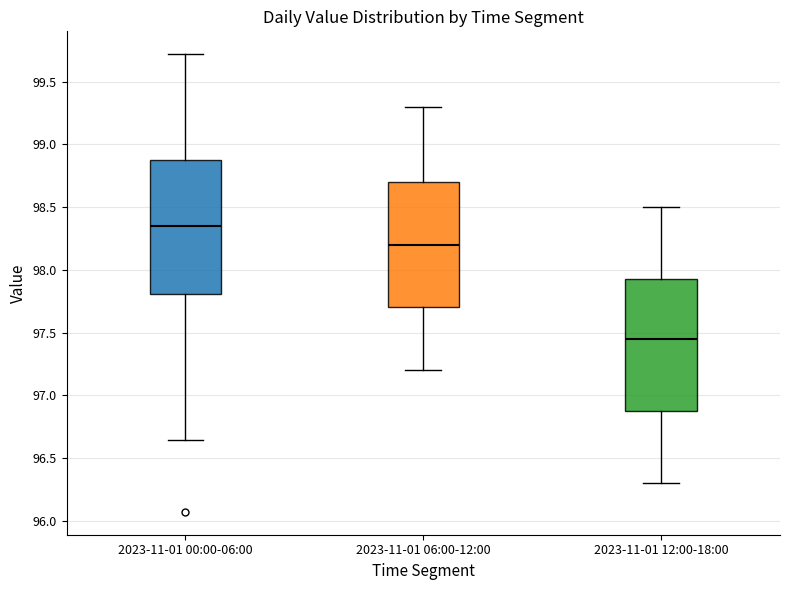

Reading left to right, transcribe this box plot: for each box, give where its median line is, the range the box spans, and where its two whiskers end, as read against the y-axis. The values are not printed on the chart, so give them approximately, as read against the axis.

2023-11-01 00:00-06:00: median 98.35, box 97.80 to 98.90, whiskers 96.65 to 99.70
2023-11-01 06:00-12:00: median 98.20, box 97.70 to 98.70, whiskers 97.20 to 99.30
2023-11-01 12:00-18:00: median 97.45, box 96.90 to 97.95, whiskers 96.30 to 98.50